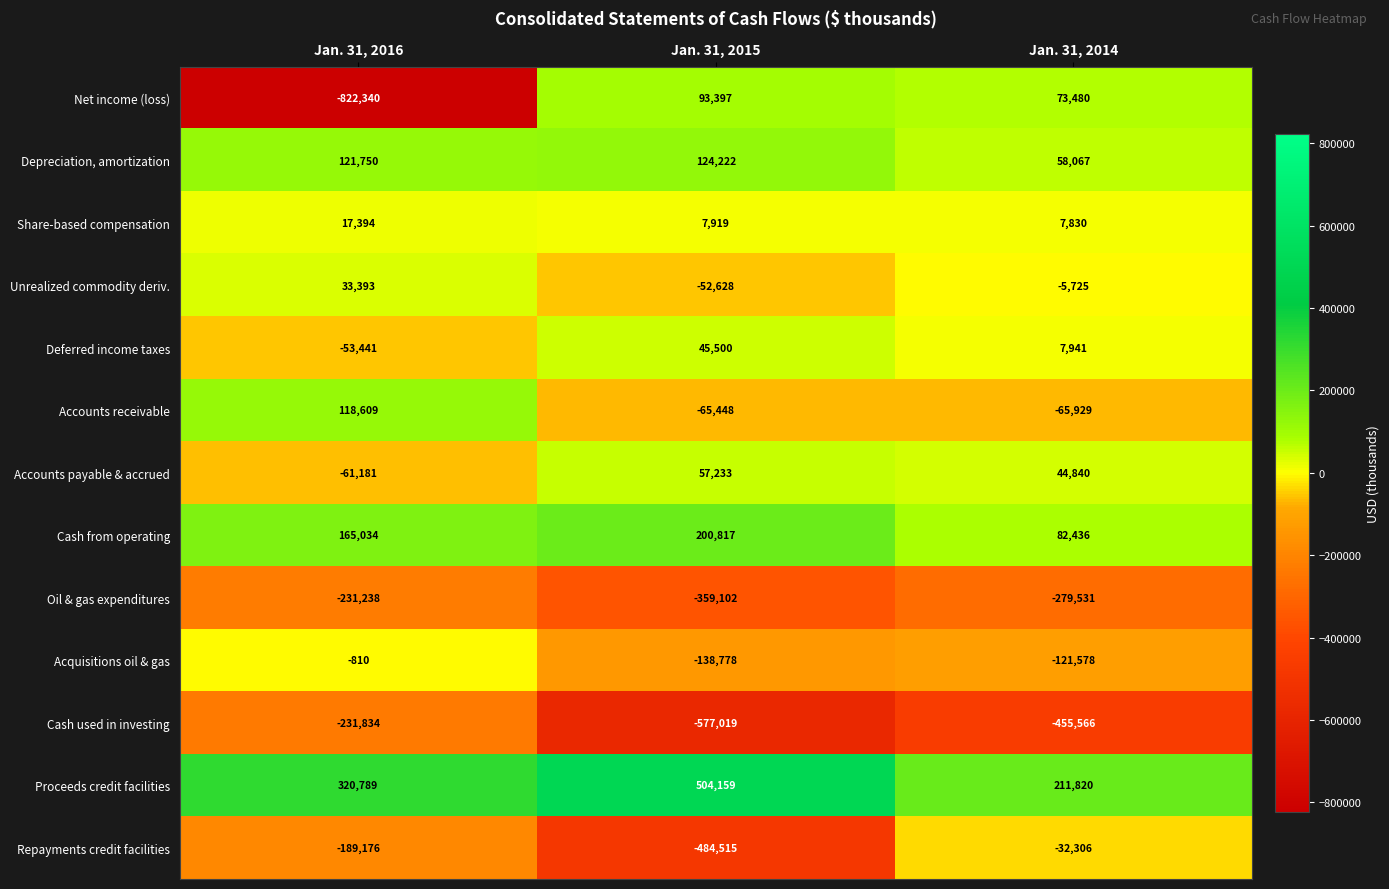

What is the sum of all Repayments credit facilities values?

-705997